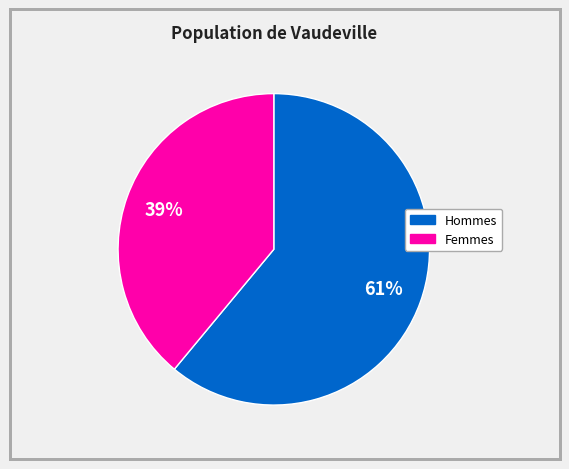

Is there any slice that represents more than half of the pie?

Yes